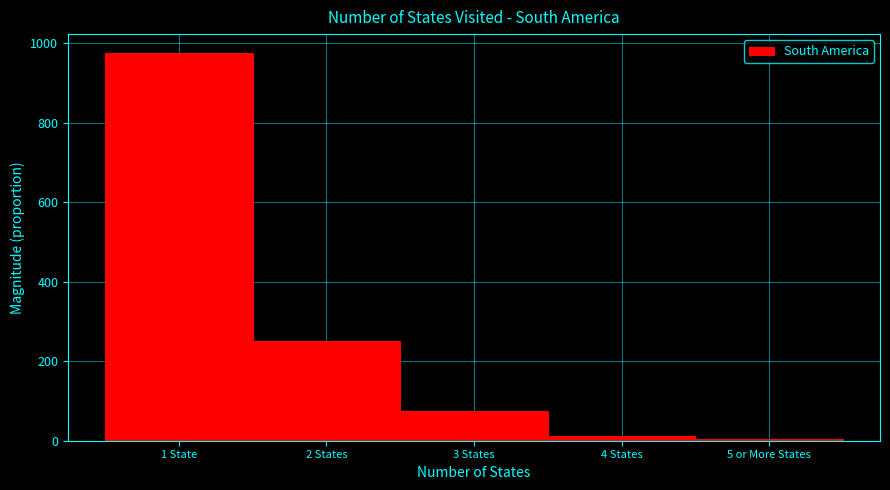

Reading left to right, what are all the values shown in this chart?

974	250	75	11	5